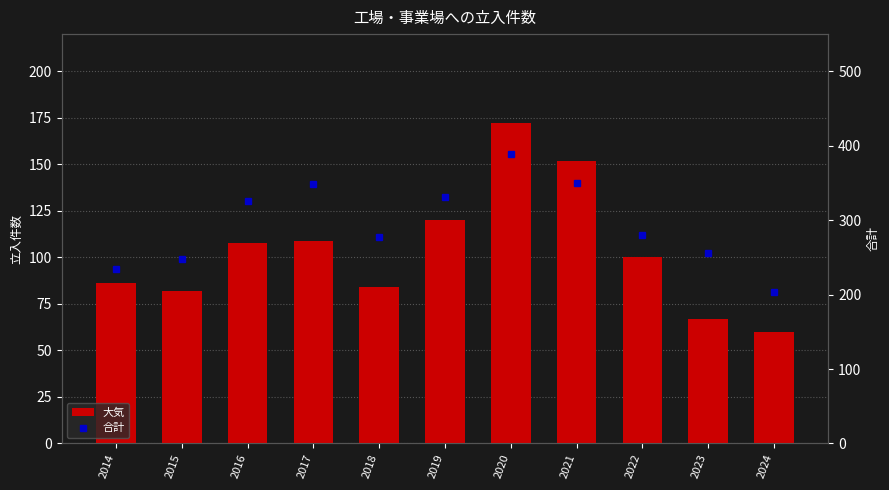

Rank the series at 2017 from highest to lowest value.

合計, 大気